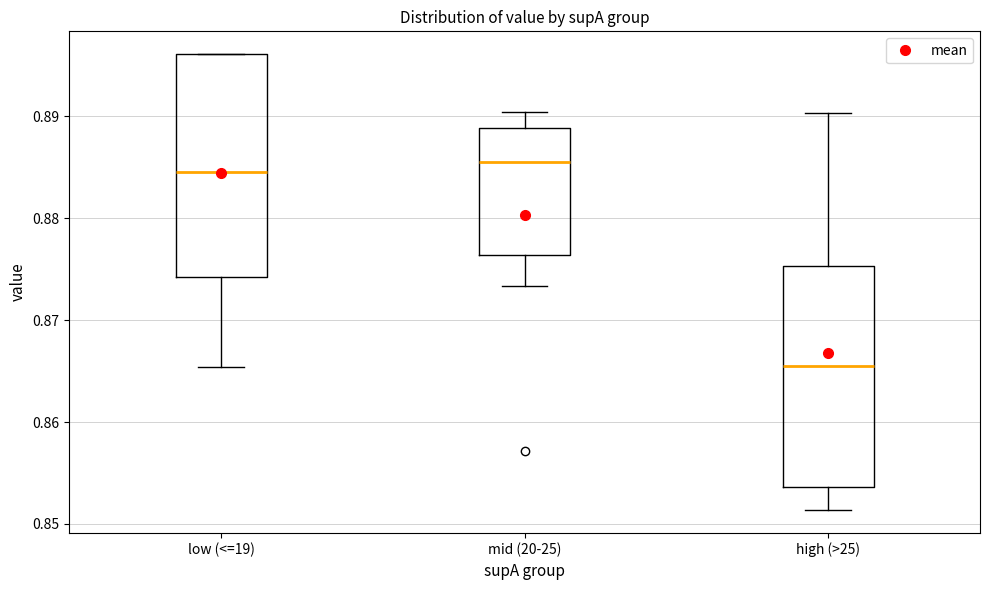

Where is the upper edge of the box for high (>25) on the y-axis? The values are not printed on the chart, so give them approximately, as read against the axis.

0.875